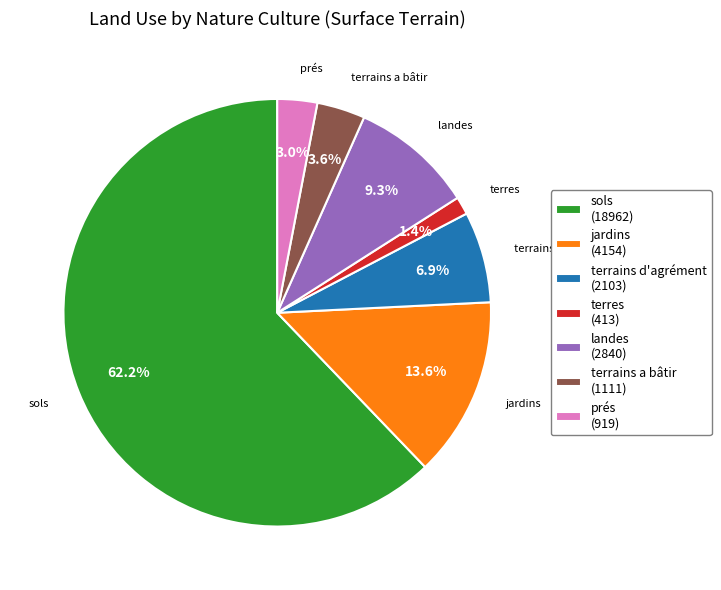

Between terres and terrains d'agrément, which is larger?

terrains d'agrément